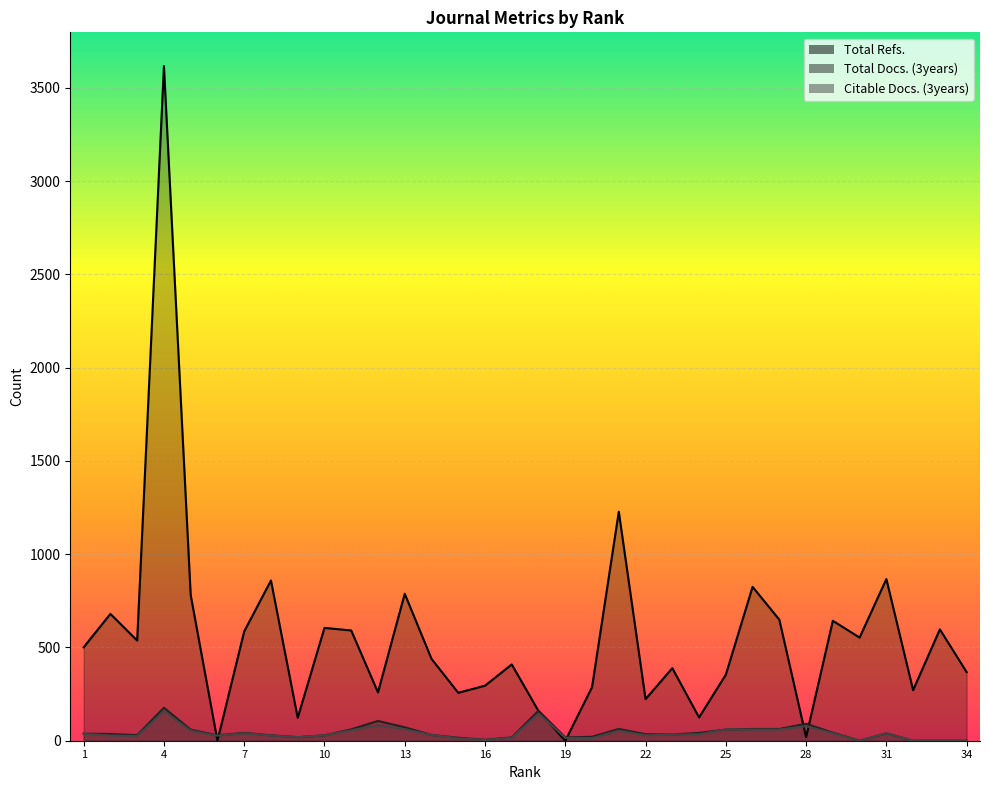

How many lines are shown in the chart?

3